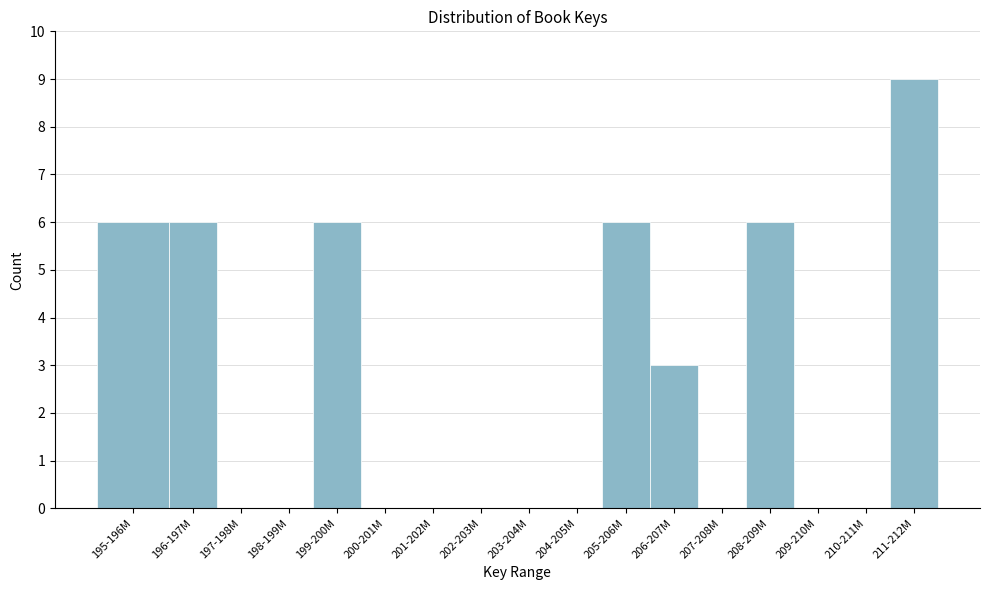

Reading left to right, extract all data points from this chart.

195-196M=6	196-197M=6	197-198M=0	198-199M=0	199-200M=6	200-201M=0	201-202M=0	202-203M=0	203-204M=0	204-205M=0	205-206M=6	206-207M=3	207-208M=0	208-209M=6	209-210M=0	210-211M=0	211-212M=9